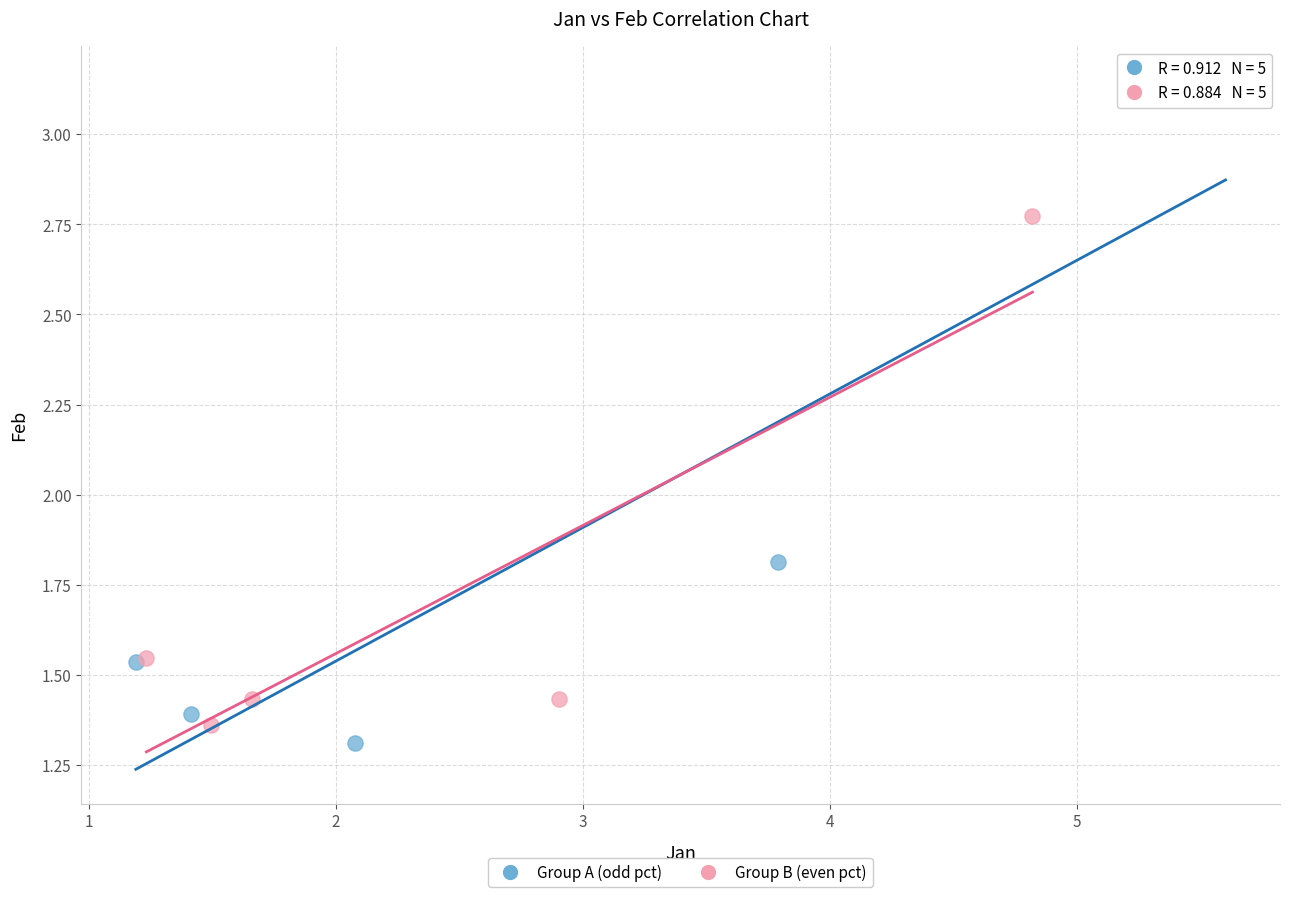

Which series reaches the maximum Y coordinate?

Group A (odd pct)